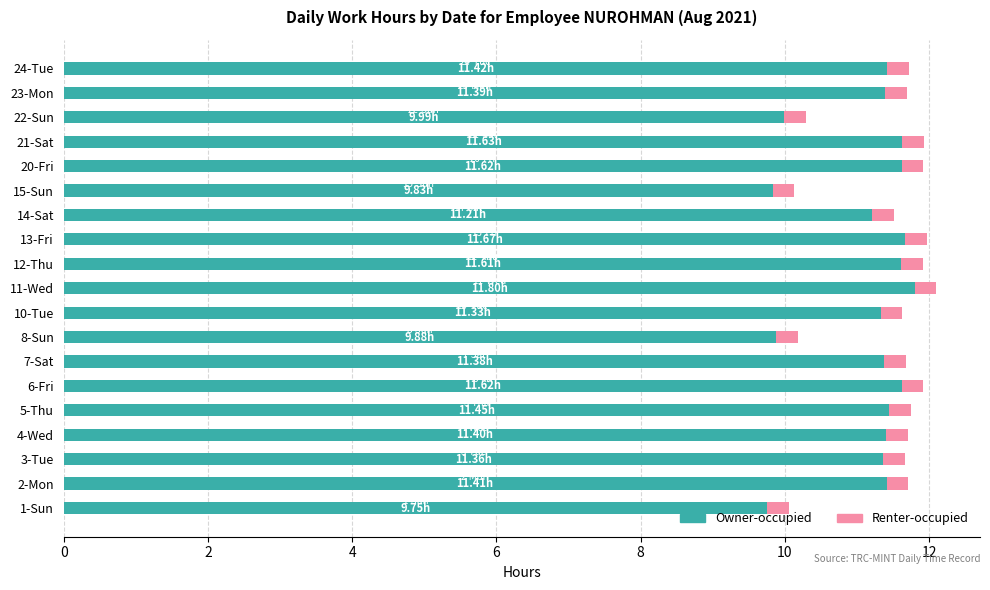

What is the sum of the Owner-occupied values at 3-Tue and 14-Sat?

22.6